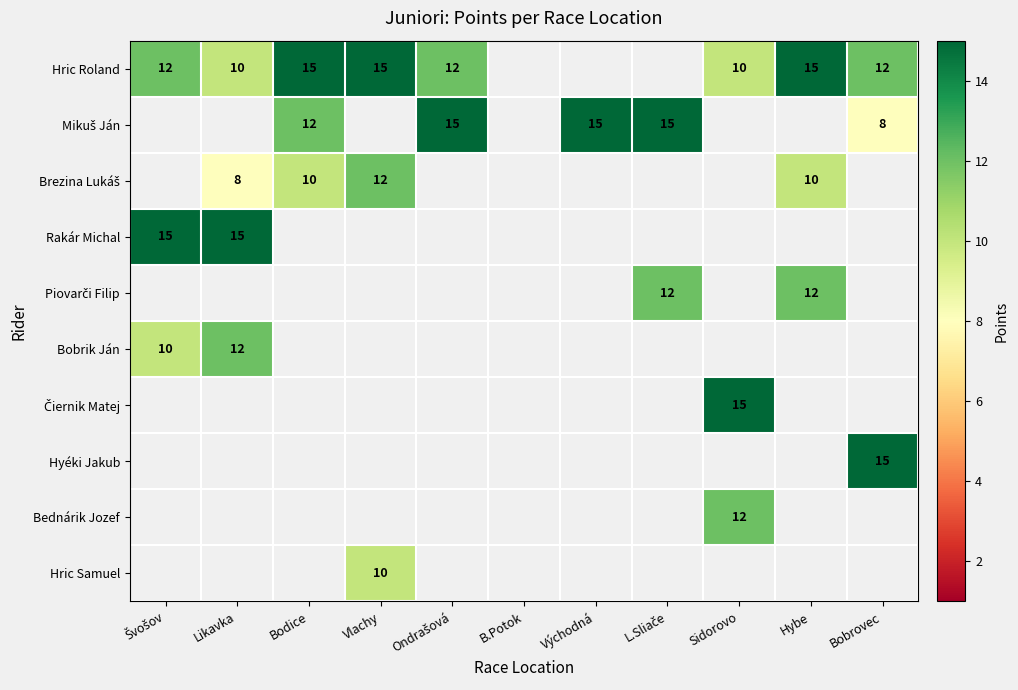

Is it true that Rakár Michal equals 10 at Likavka?

False